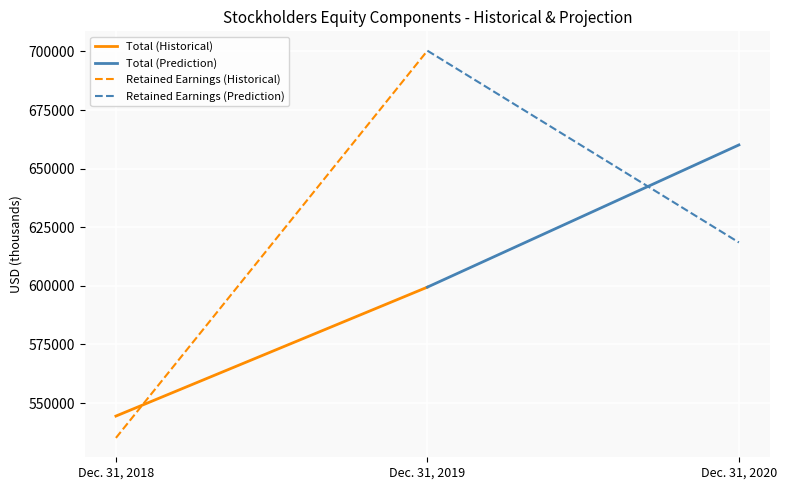

Reading left to right, extract all data points from this chart.

Total (Historical): 544437	599445
Total (Prediction): 599445	660104
Retained Earnings (Historical): 535118	700304
Retained Earnings (Prediction): 700304	618503